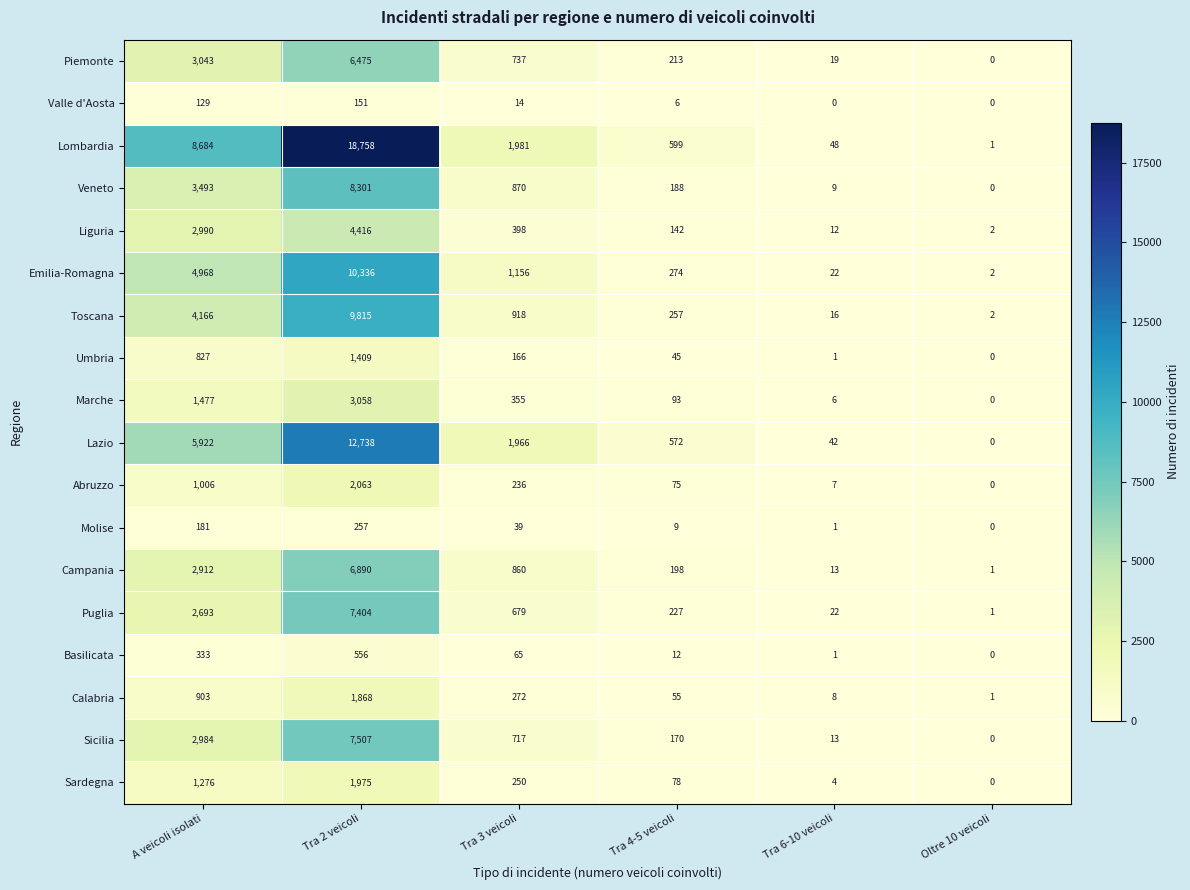

List the labels in order of Abruzzo value, largest first.

Tra 2 veicoli, A veicoli isolati, Tra 3 veicoli, Tra 4-5 veicoli, Tra 6-10 veicoli, Oltre 10 veicoli